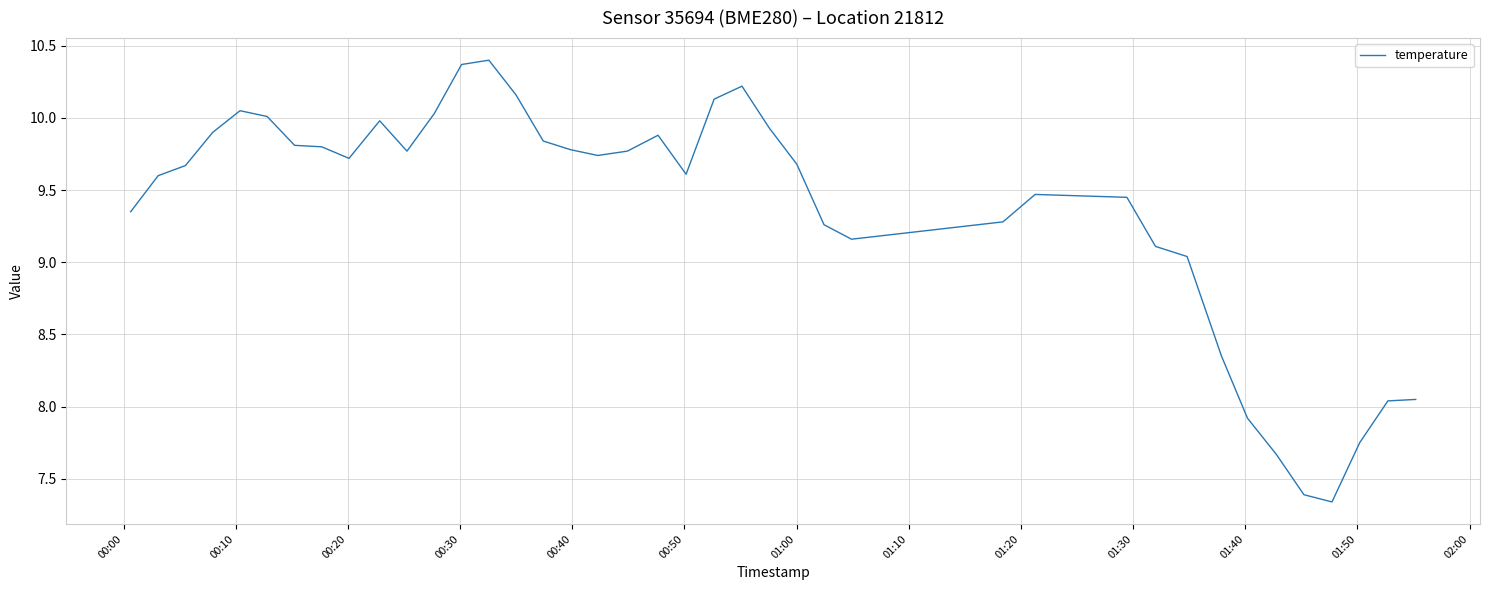

Does the chart display data point markers on the line(s)?

No